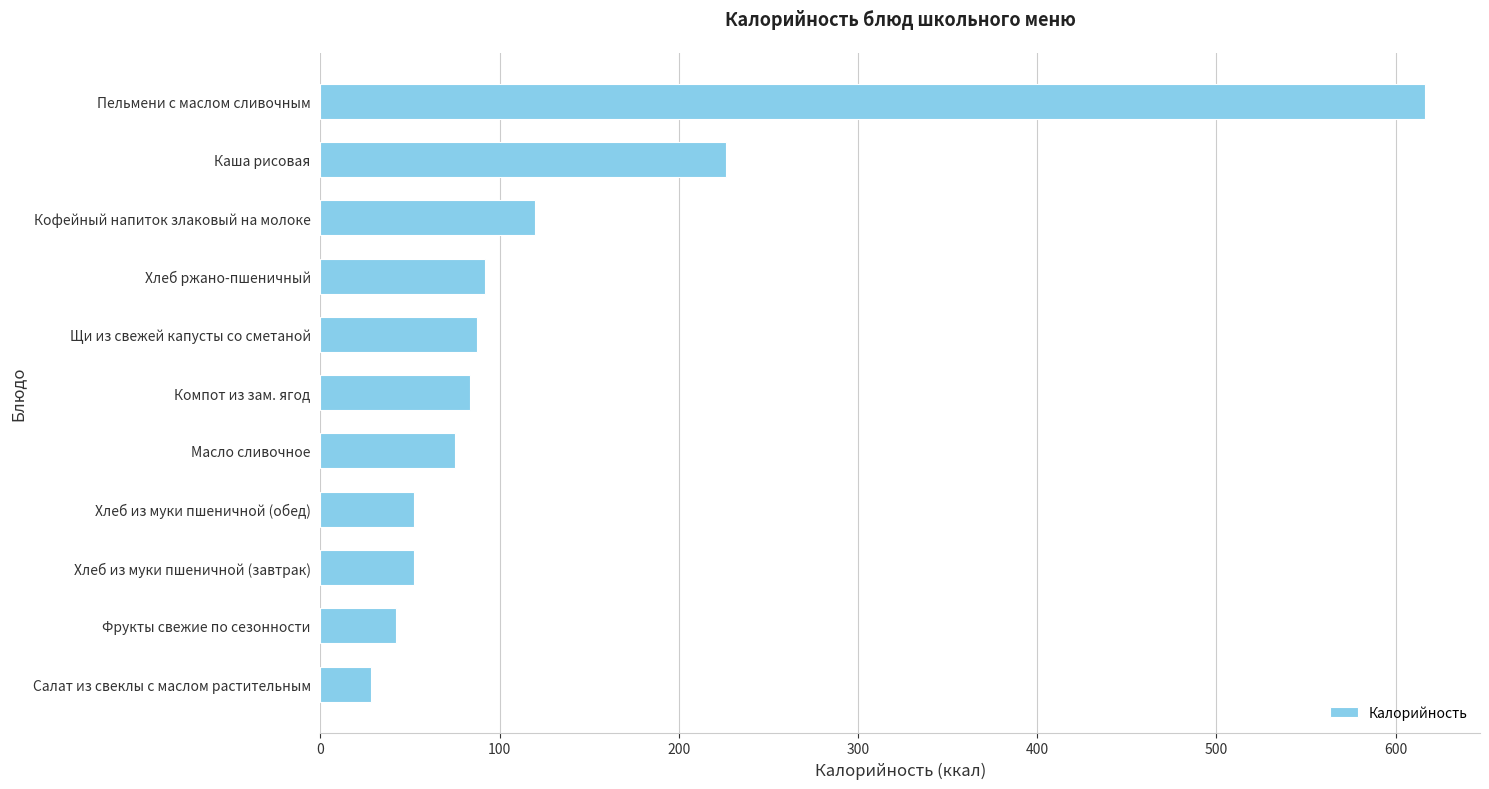

Read the value at Кофейный напиток злаковый на молоке.

119.6